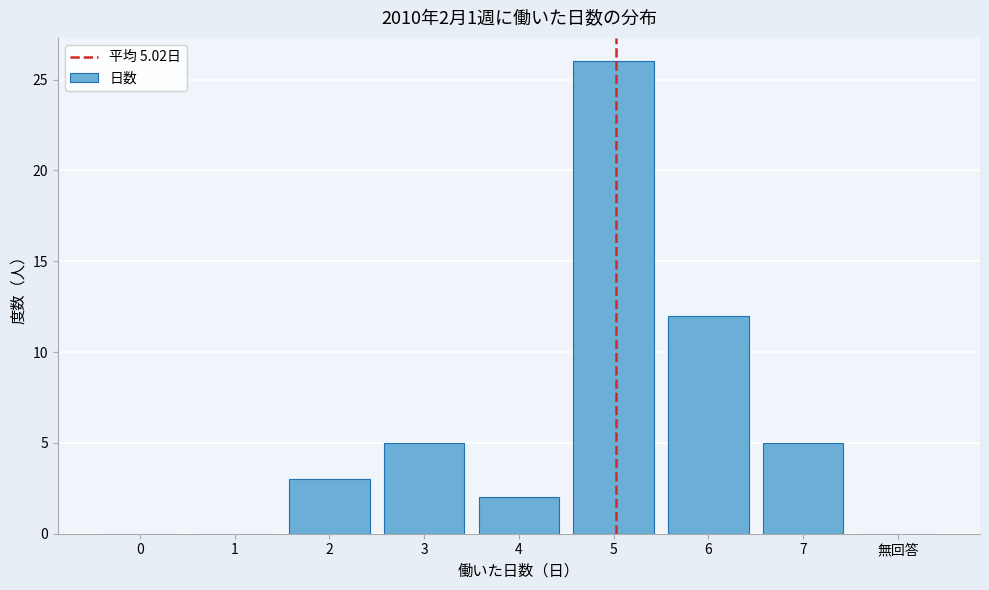

Reading left to right, what are all the values shown in this chart?

0=0	1=0	2=3	3=5	4=2	5=26	6=12	7=5	無回答=0